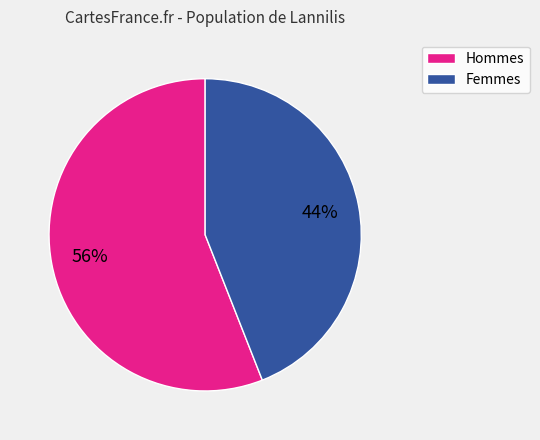

To the nearest percent, what is the combined percentage of Hommes and Femmes?

100%